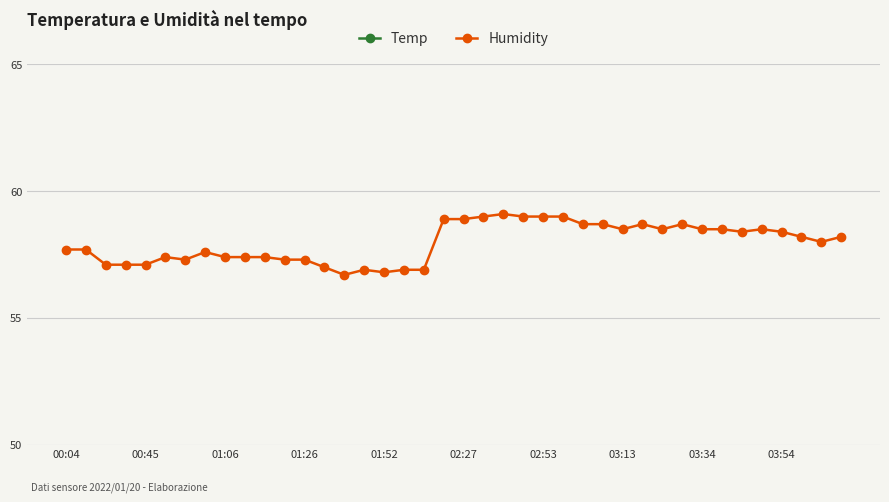

What is the minimum value for Humidity?

56.7